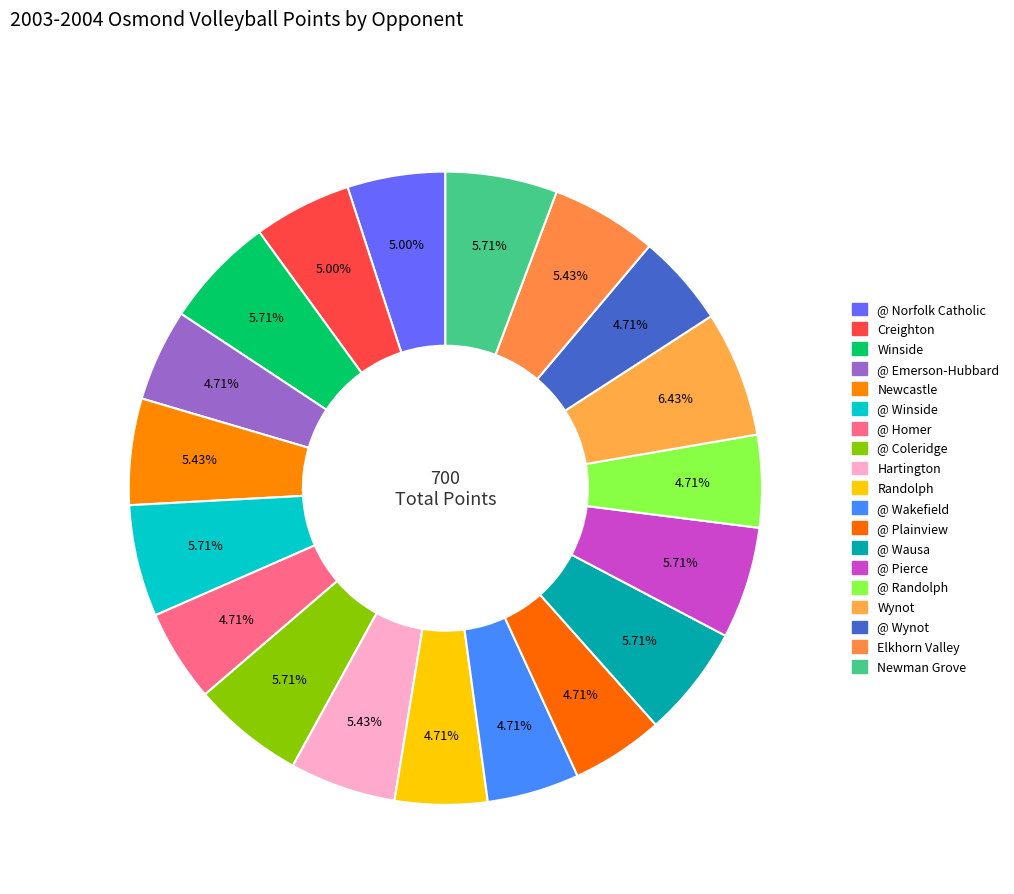

How many slices are in this pie chart?

19